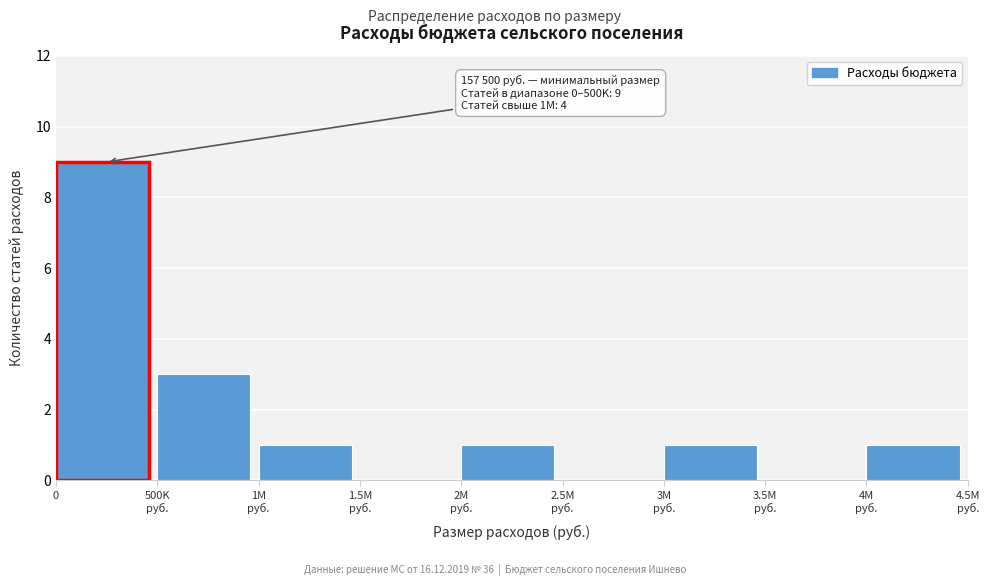

What is the sum of all values?

16